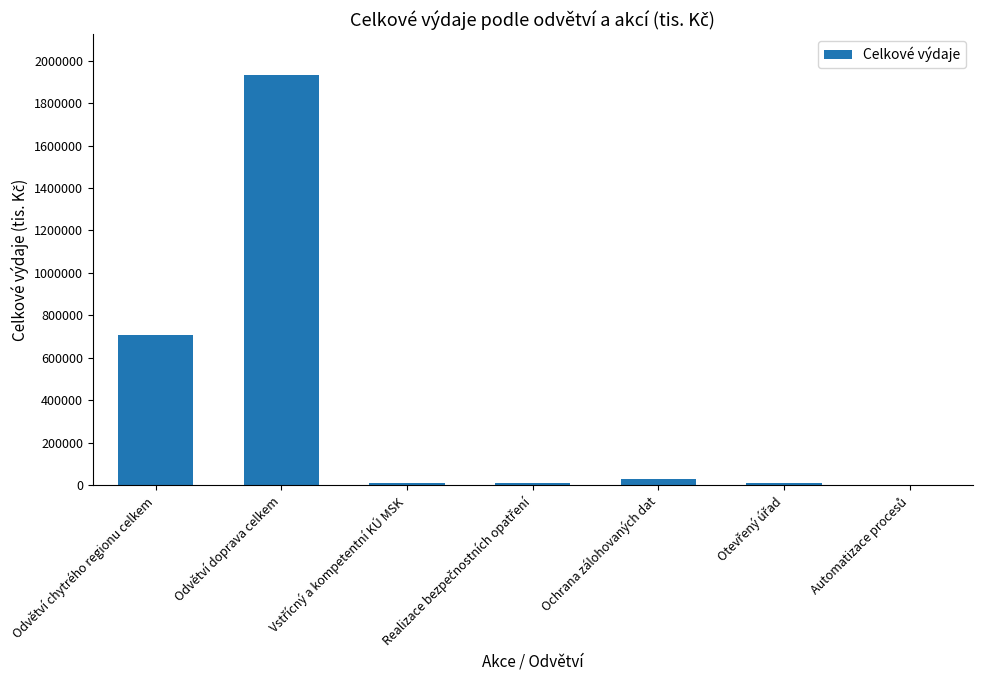

Count the number of data series in this chart.

1